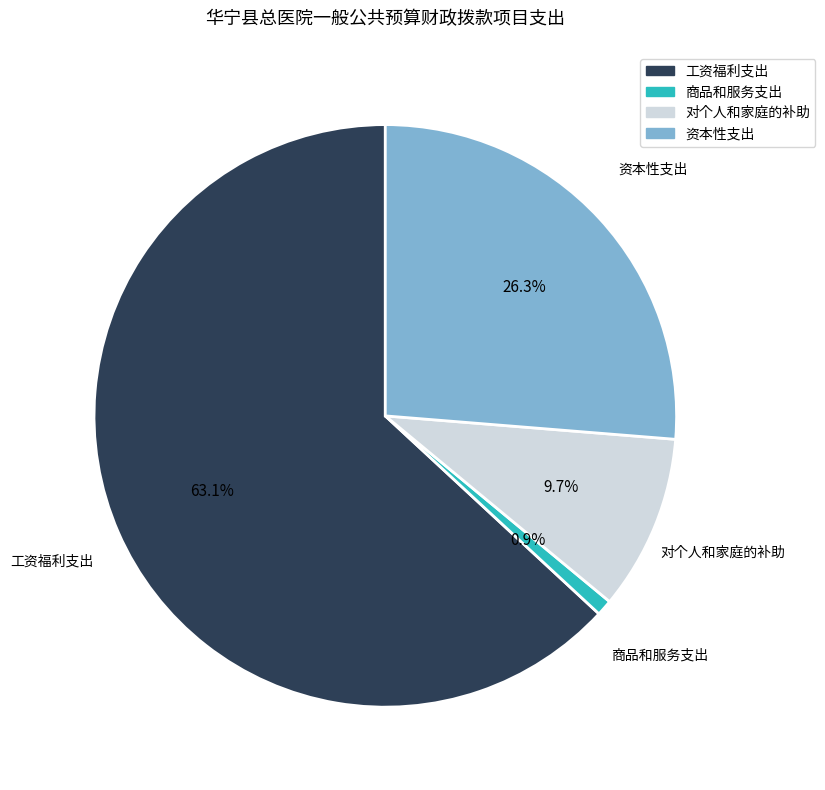

The 工资福利支出 slice represents 63% of the pie. True or false?

True